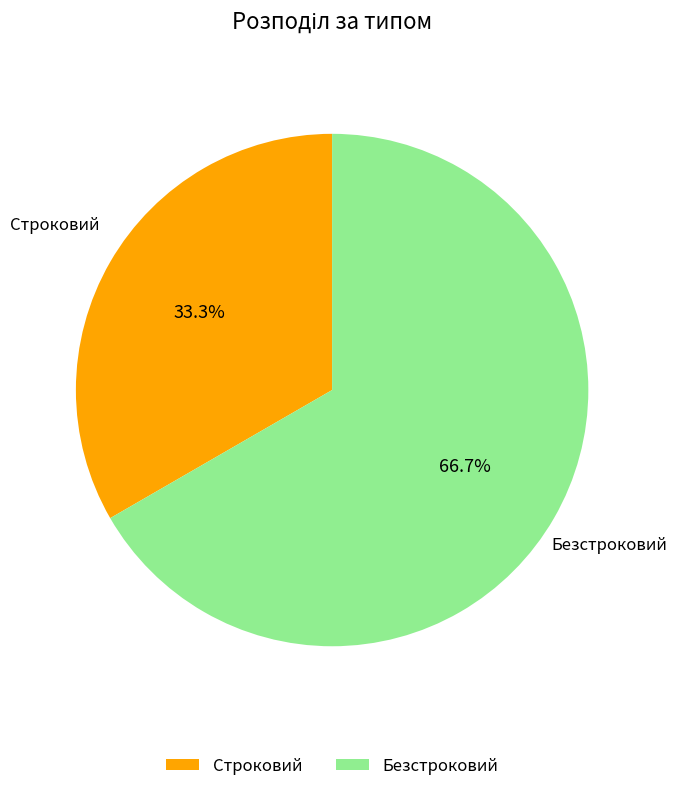

What is the largest slice in the pie chart?

Безстроковий